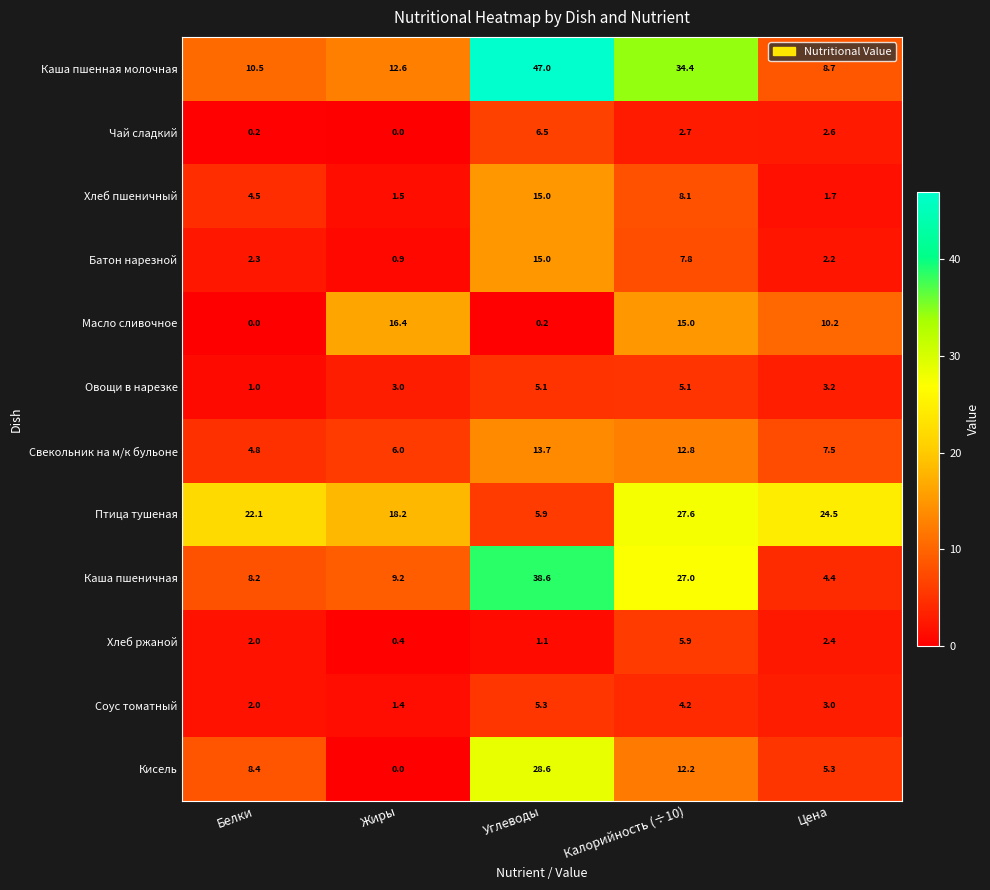

Rank the categories by Свекольник на м/к бульоне value from highest to lowest.

Углеводы, Калорийность (÷10), Цена, Жиры, Белки